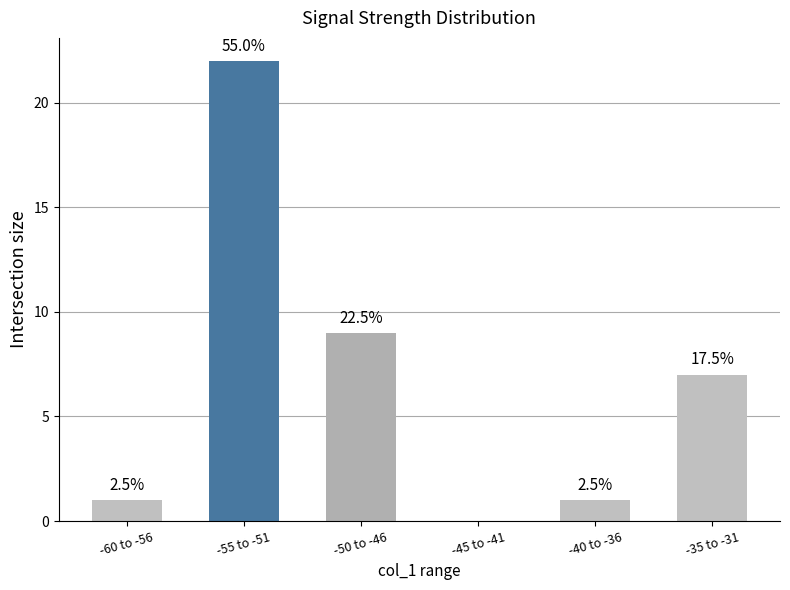

What is the sum of all values?

40